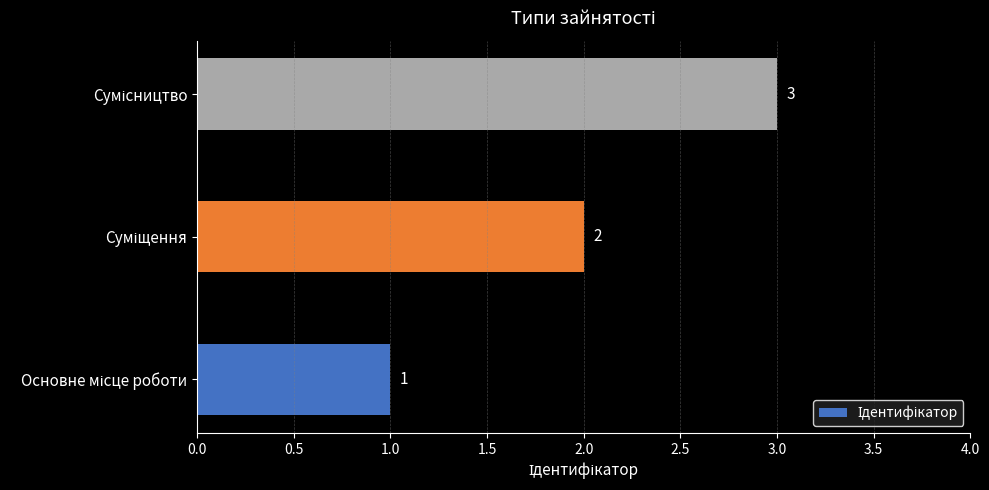

What is the greatest value displayed?

3